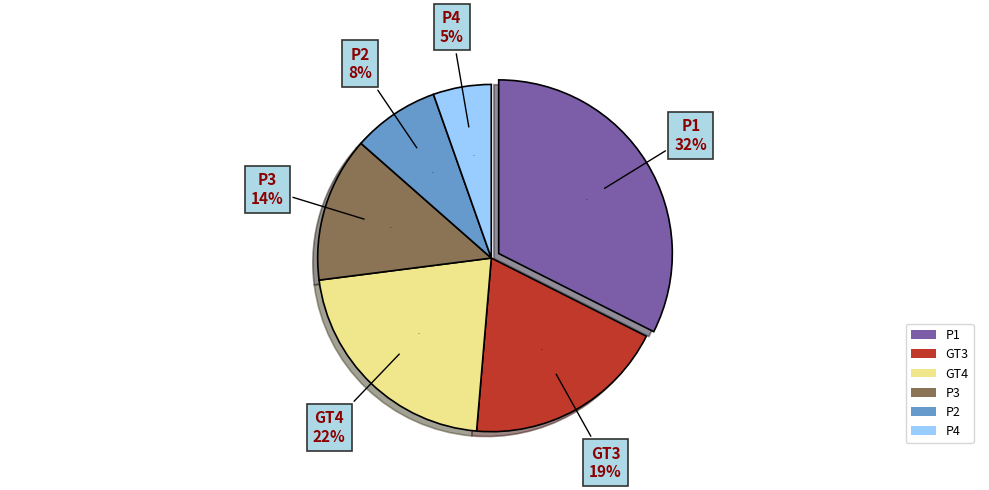

How many slices are in this pie chart?

6